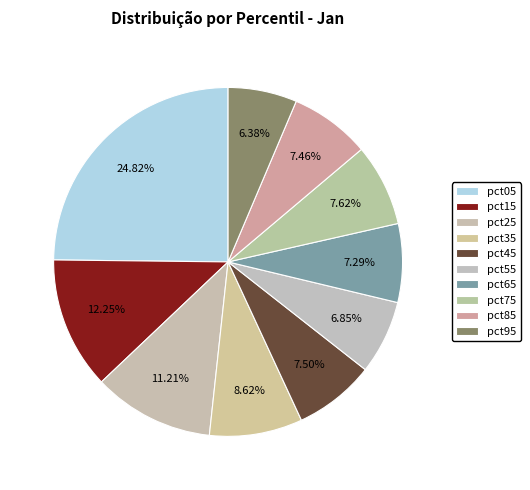

True or false: pct15 accounts for 12% of the total.

True